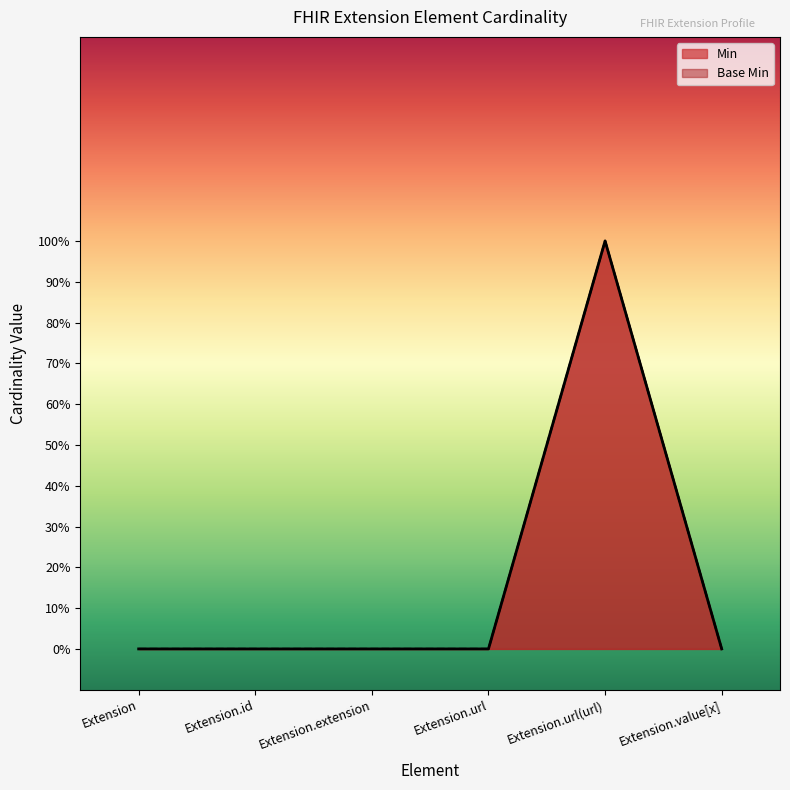

True or false: Base Min has more than 2 points higher than both neighbors.

False